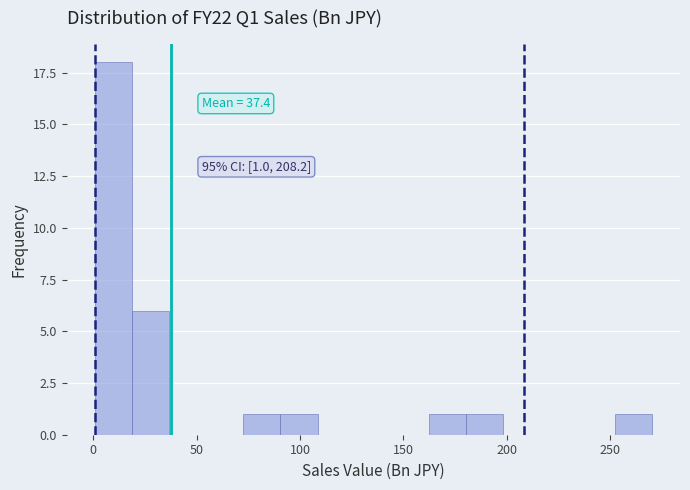

Around what value on the x-axis is the tallest bar? Give the approximate position of its centre, as read against the axis.

10